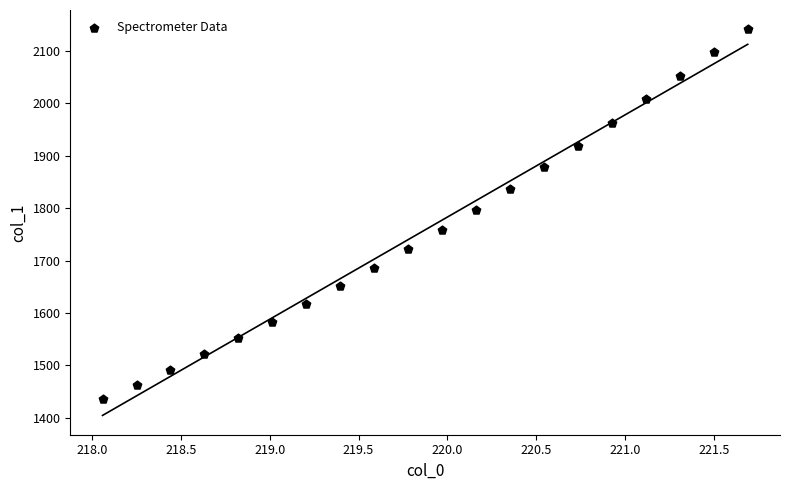

What is the range of Y values (max minus min)?

705.7